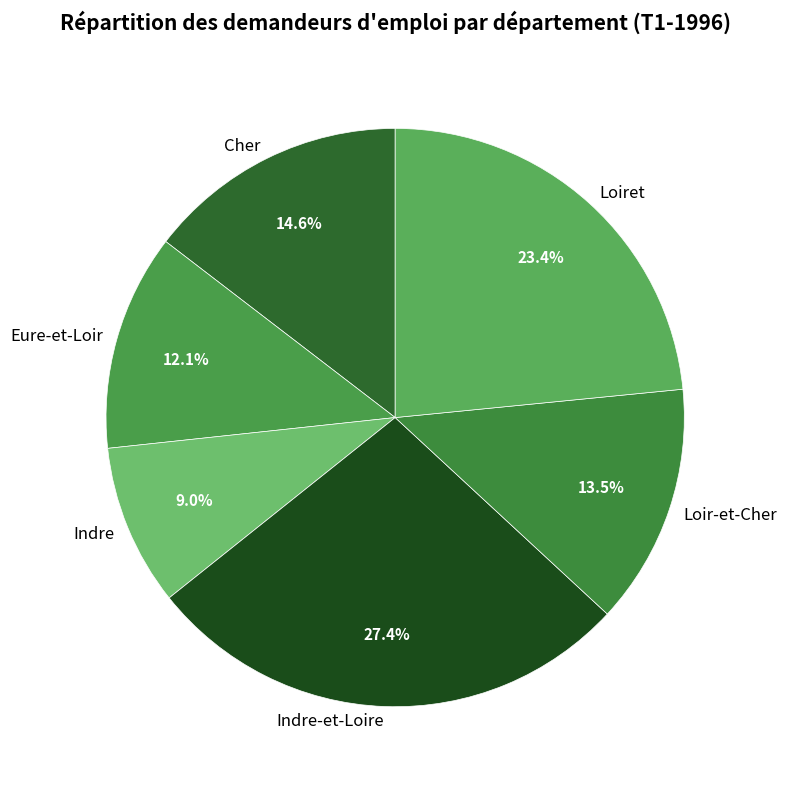

Which category has the biggest portion of the pie?

Indre-et-Loire